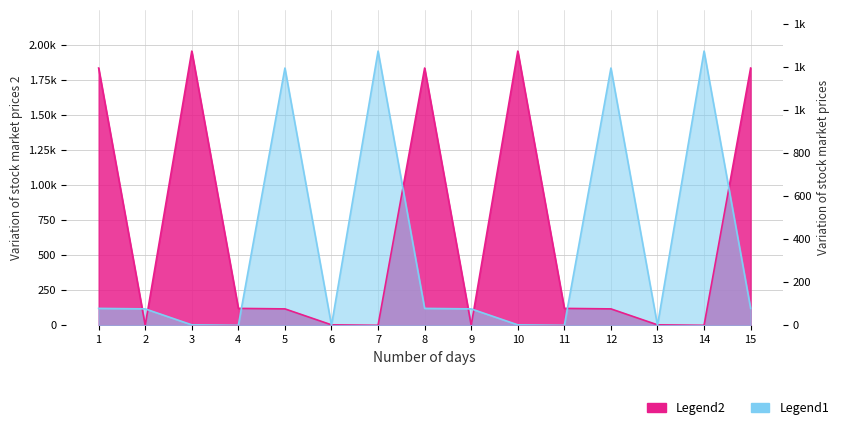

What is the total value across all series at 11?

120.8